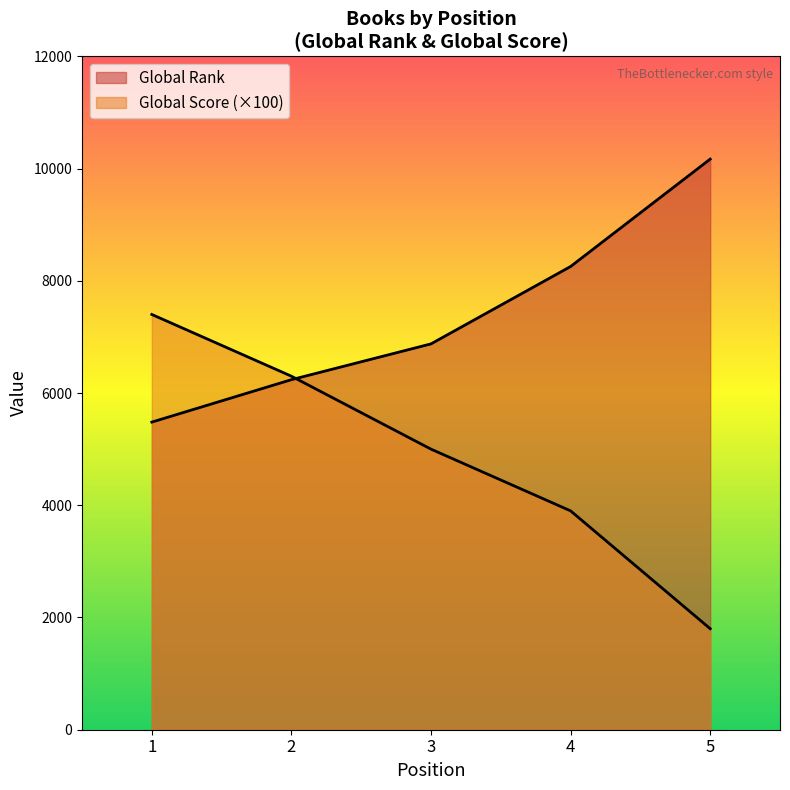

Read the Global Score value at 2.

6300